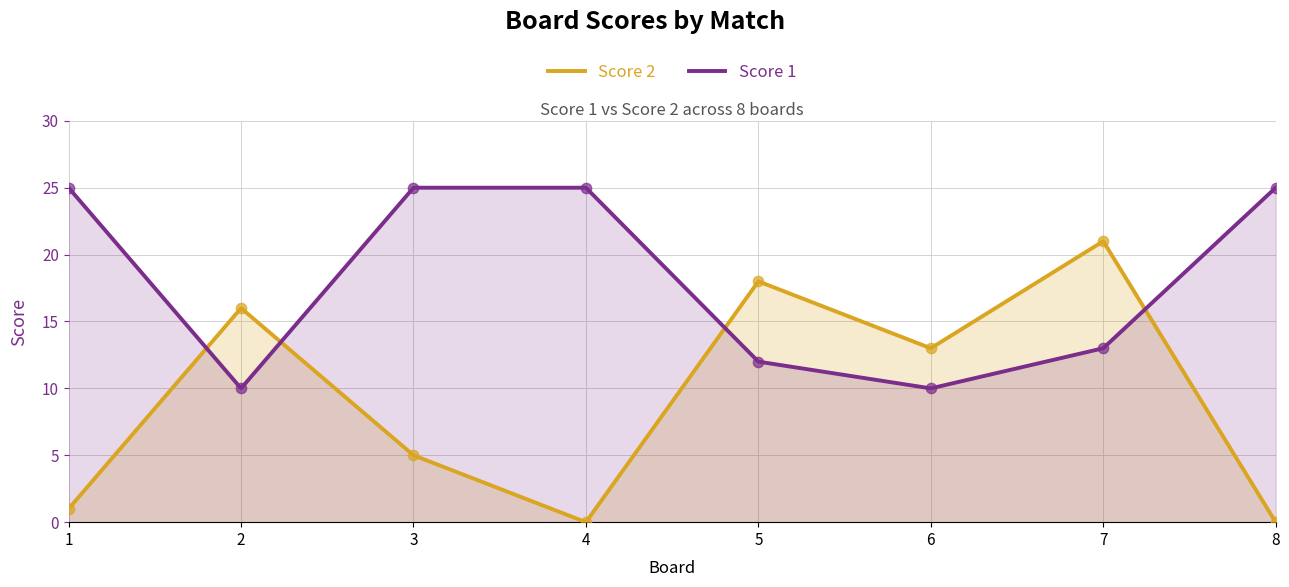

Which series reaches the minimum Y coordinate?

Score 2